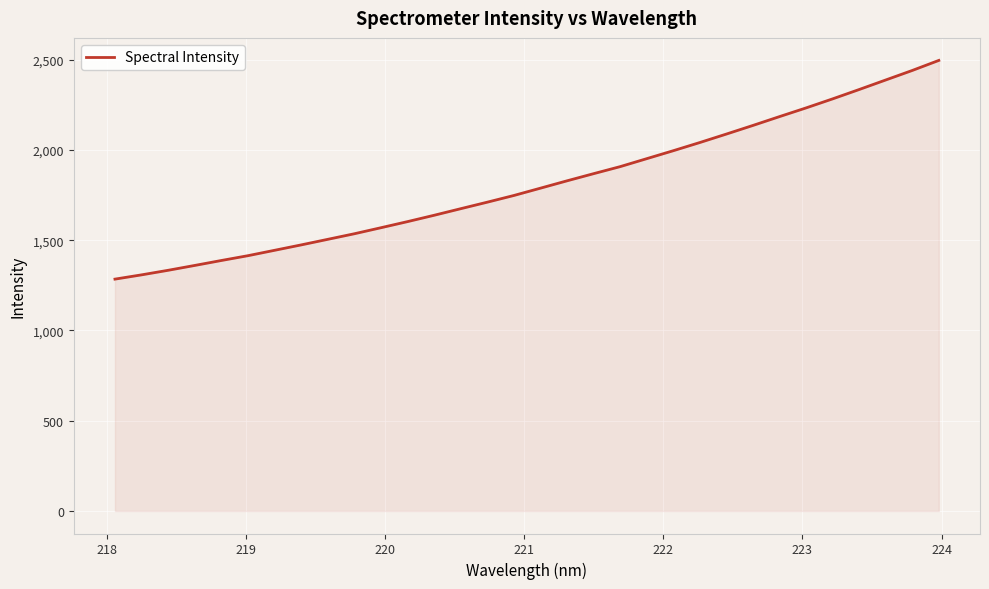

What is the difference between the maximum and minimum values?

1211.7